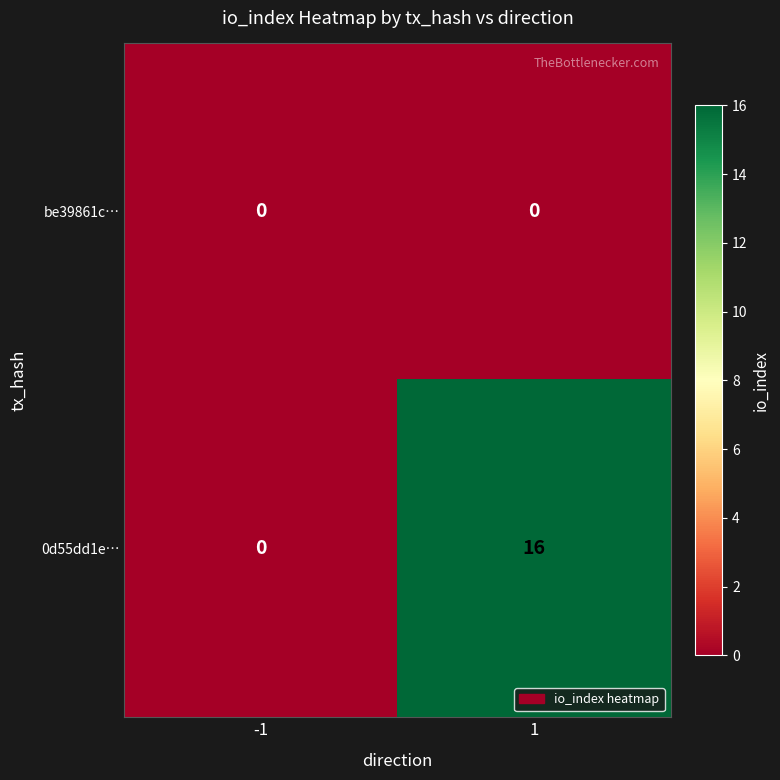

How many values in 0d55dd1e… are above zero?

1